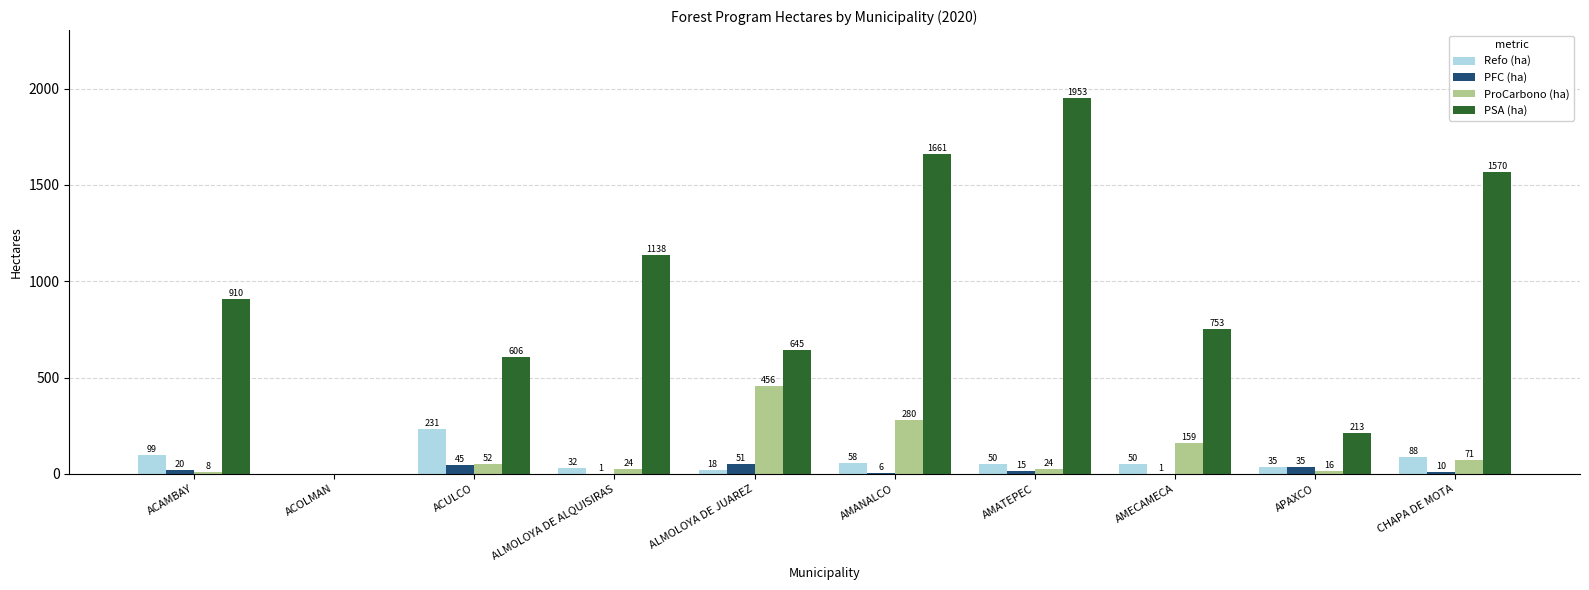

True or false: Refo (ha) has a value of 87.5 at CHAPA DE MOTA.

True